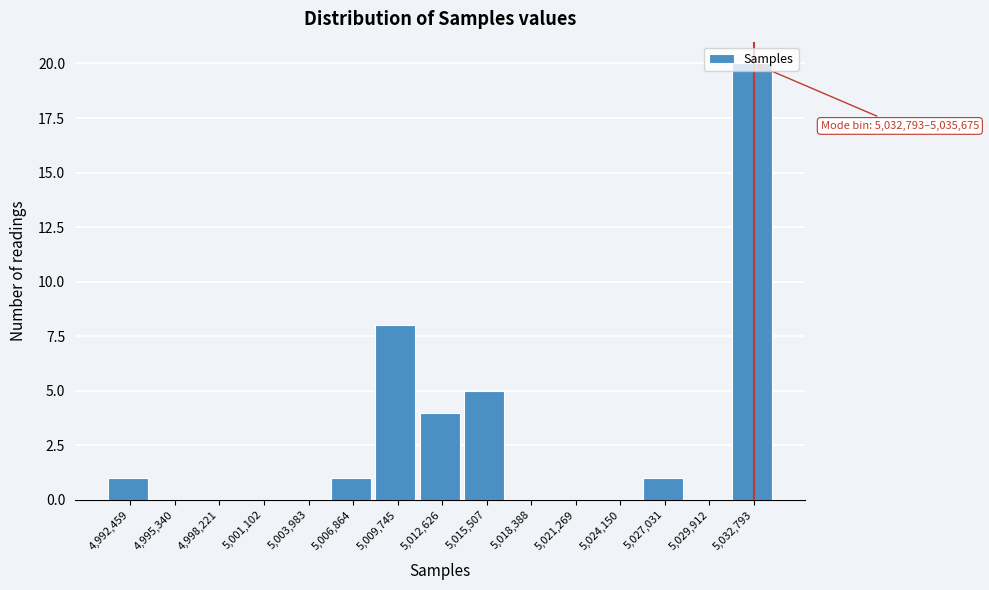

At which category does the chart reach its peak across all series?

5,032,793